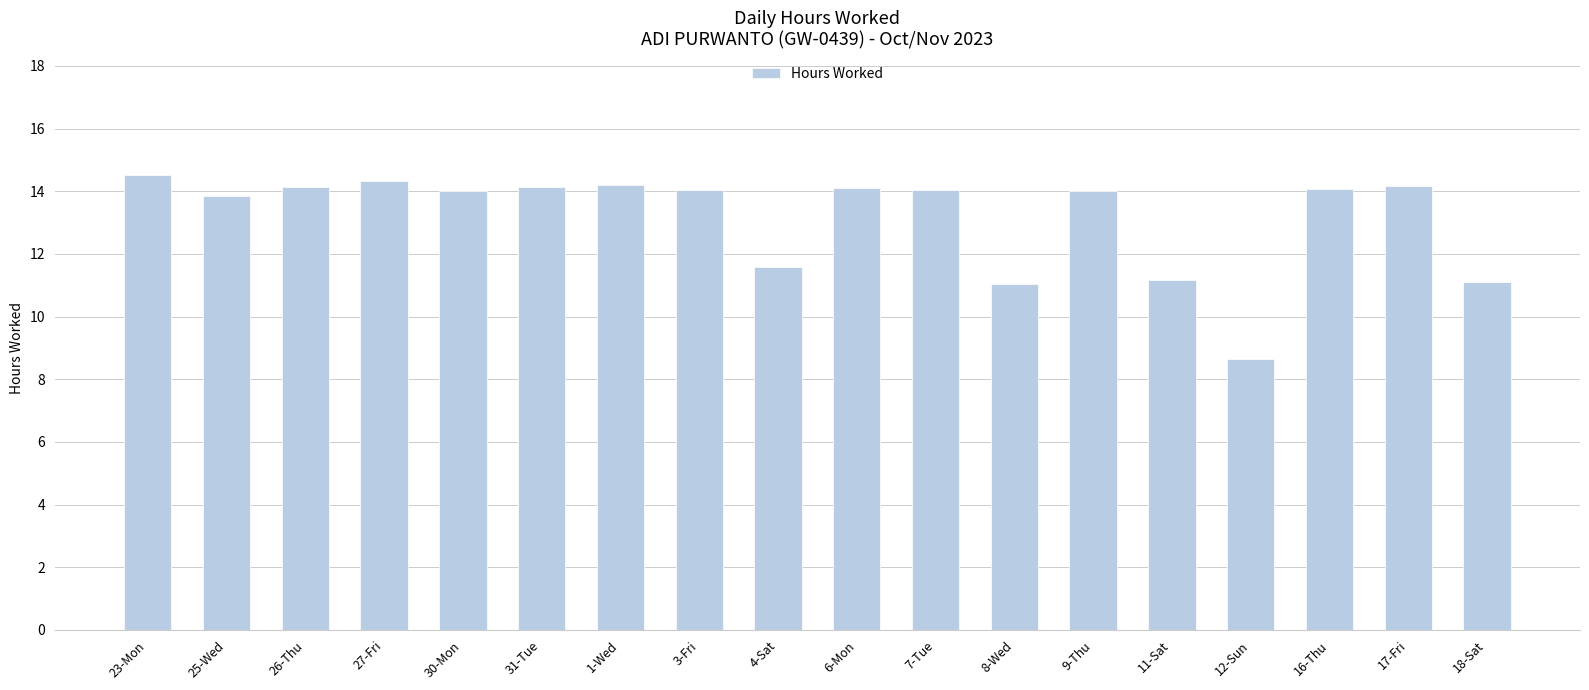

How many distinct data groups are displayed?

1